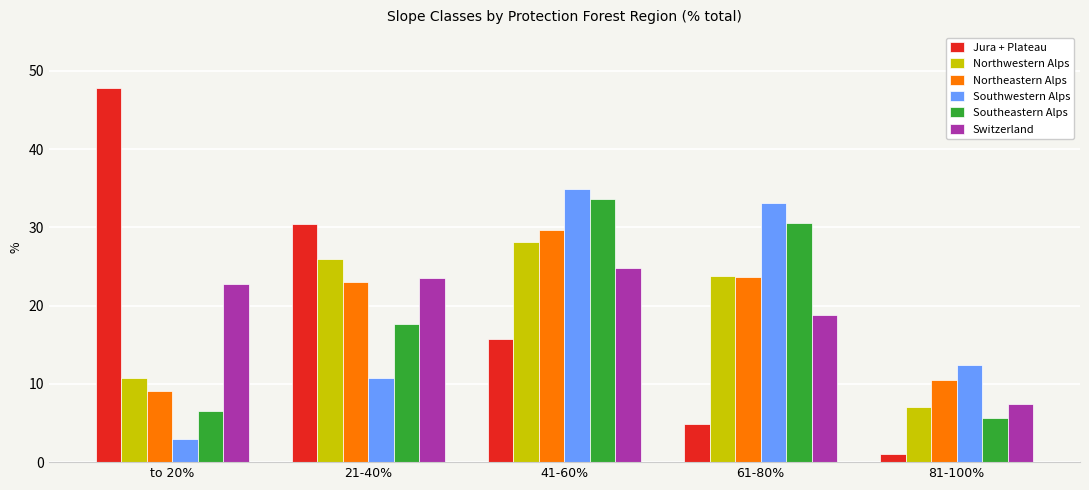

Is the value of Switzerland at to 20% greater than the value of Southeastern Alps at 61-80%?

No